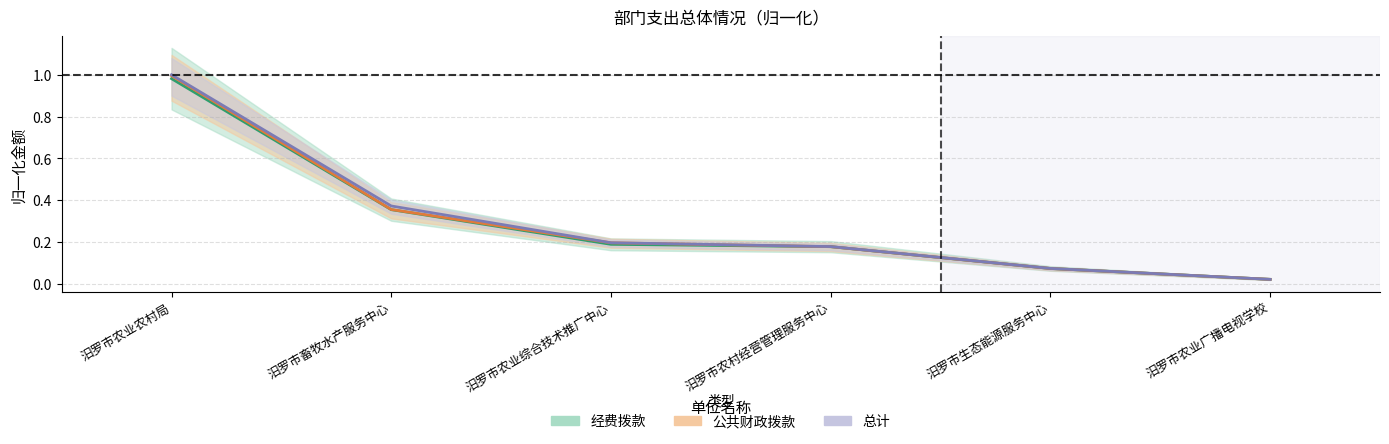

Rank the categories by 总计 value from highest to lowest.

汨罗市农业农村局, 汨罗市畜牧水产服务中心, 汨罗市农业综合技术推广中心, 汨罗市农村经营管理服务中心, 汨罗市生态能源服务中心, 汨罗市农业广播电视学校